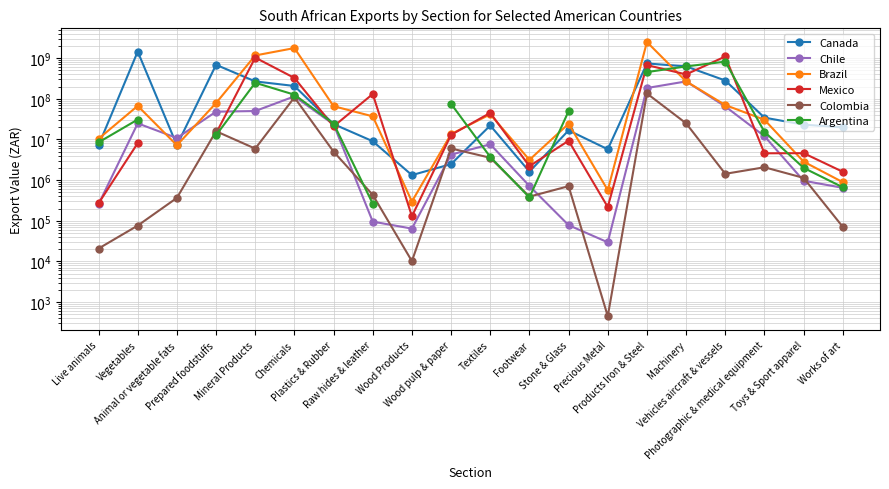

At how many categories does at least one series exceed 2279474665?

1